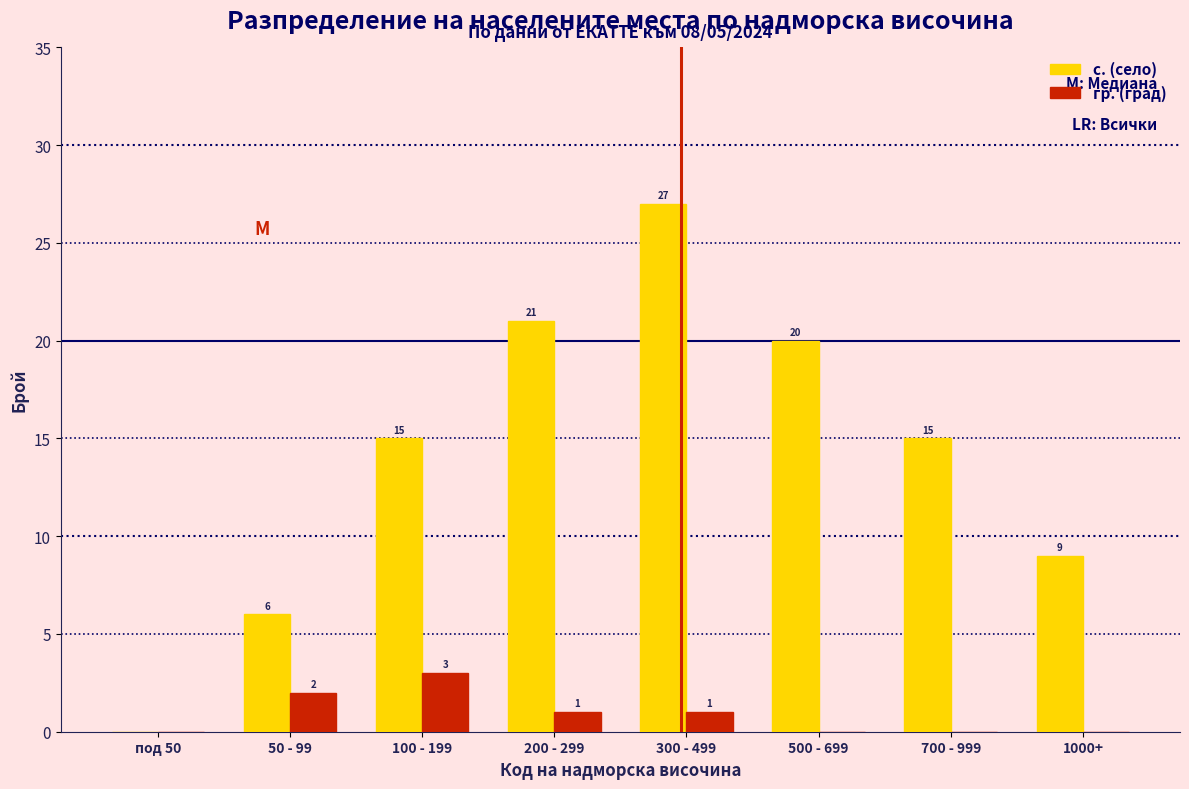

Reading left to right, what are all the values shown in this chart?

с. (село): под 50=0	50 - 99=6	100 - 199=15	200 - 299=21	300 - 499=27	500 - 699=20	700 - 999=15	1000+=9
гр. (град): под 50=0	50 - 99=2	100 - 199=3	200 - 299=1	300 - 499=1	500 - 699=0	700 - 999=0	1000+=0